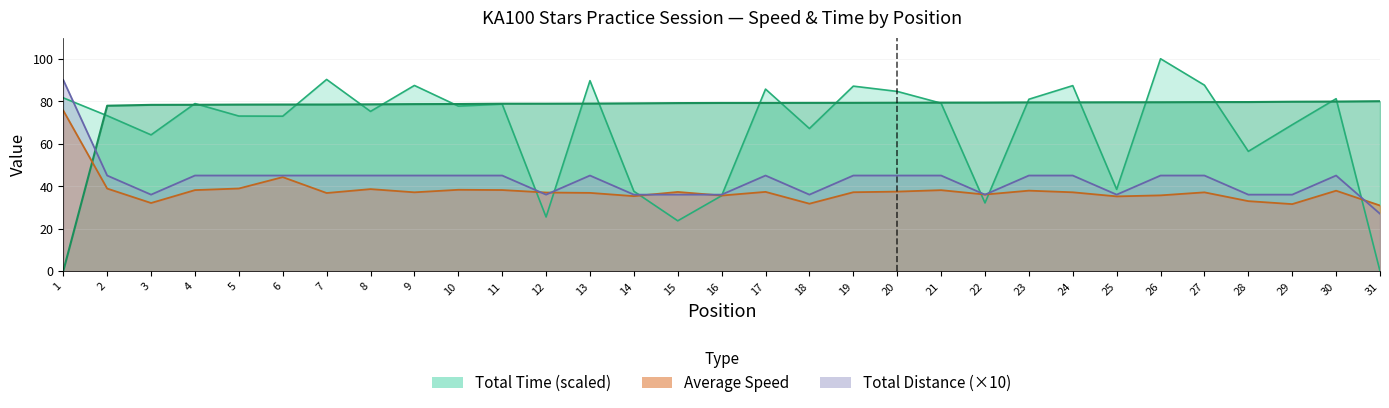

Reading left to right, list all the values displayed in this chart.

Best Lap time: 1=0.0	2=77.9	3=78.3	4=78.3	5=78.4	6=78.4	7=78.4	8=78.5	9=78.6	10=78.7	11=78.8	12=78.8	13=78.9	14=79.0	15=79.1	16=79.2	17=79.2	18=79.2	19=79.2	20=79.3	21=79.3	22=79.3	23=79.4	24=79.5	25=79.5	26=79.5	27=79.6	28=79.6	29=79.8	30=79.8	31=80.0
Average Speed: 1=75.6	2=38.9	3=32.1	4=38.1	5=38.9	6=44.3	7=36.8	8=38.6	9=37.1	10=38.3	11=38.2	12=37.0	13=36.8	14=35.3	15=37.3	16=35.6	17=37.3	18=31.7	19=37.1	20=37.4	21=38.1	22=36.1	23=37.9	24=37.1	25=35.2	26=35.7	27=37.1	28=32.9	29=31.5	30=37.9	31=30.9
Total Time: 1=81.6	2=73.2	3=64.2	4=78.9	5=73.0	6=72.9	7=90.3	8=75.2	9=87.4	10=77.7	11=78.6	12=25.5	13=89.7	14=37.6	15=23.7	16=35.5	17=85.7	18=67.1	19=87.1	20=84.6	21=79.1	22=32.1	23=80.9	24=87.3	25=38.5	26=100.0	27=87.6	28=56.4	29=68.9	30=81.2	31=0.0
Total Distance: 1=90.0	2=45.0	3=36.0	4=45.0	5=45.0	6=45.0	7=45.0	8=45.0	9=45.0	10=45.0	11=45.0	12=36.0	13=45.0	14=36.0	15=36.0	16=36.0	17=45.0	18=36.0	19=45.0	20=45.0	21=45.0	22=36.0	23=45.0	24=45.0	25=36.0	26=45.0	27=45.0	28=36.0	29=36.0	30=45.0	31=27.0